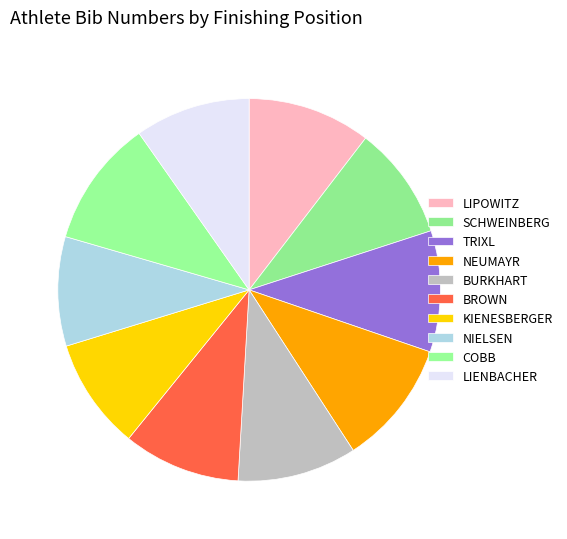

To the nearest percent, what is the difference between the largest and smallest slice percentages?

2%